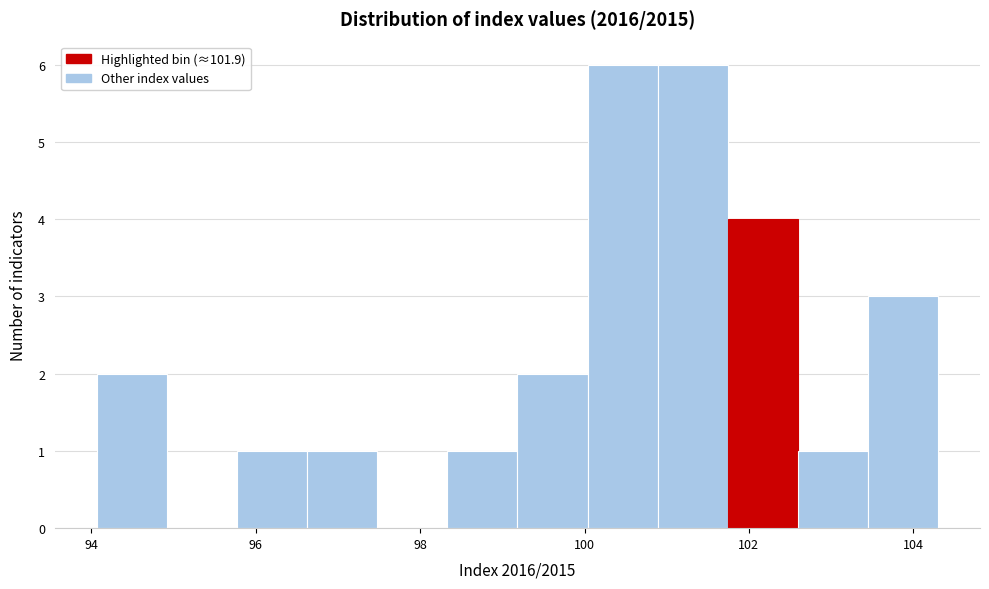

What is the height of the bar covering 96.6 to 97.4 on the x-axis? Neither the bar edges nor the heights are printed on the chart, so give them approximately, as read against the axes.

1